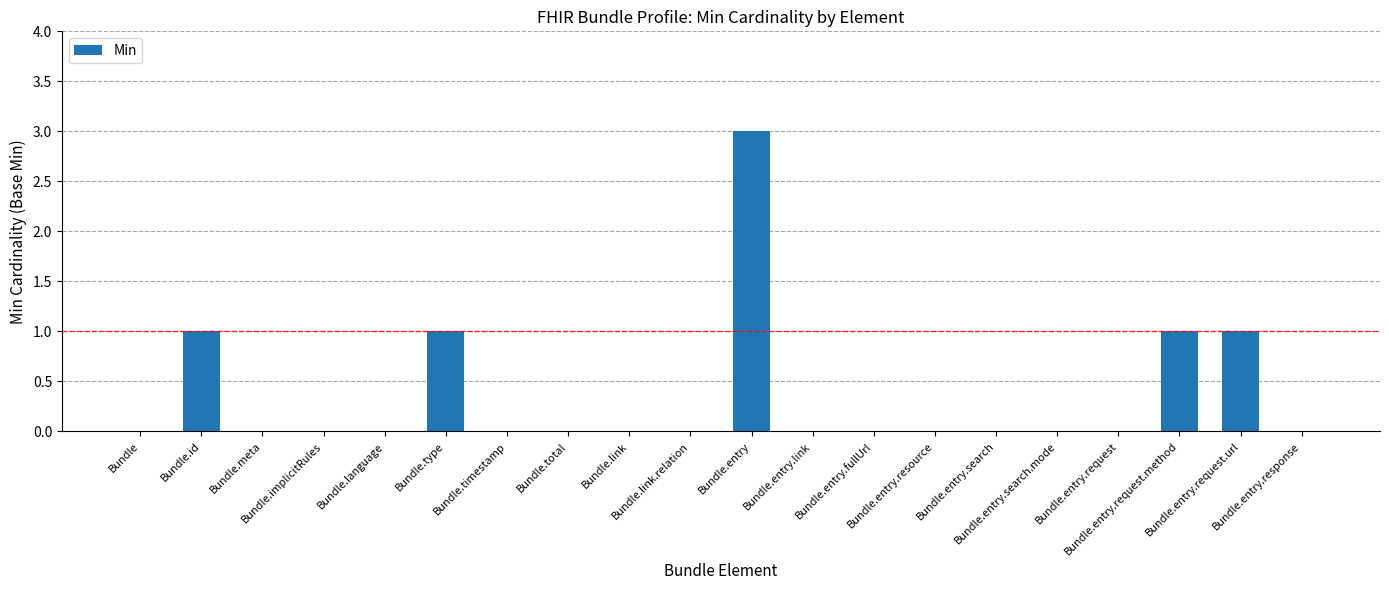

What is the change in value from Bundle.total to Bundle.entry.request.method?

+1